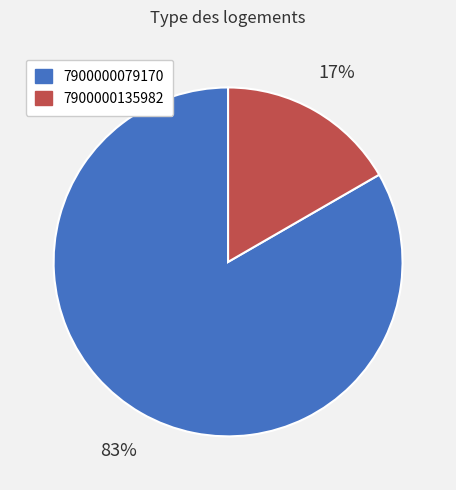

How many segments does this pie chart have?

2